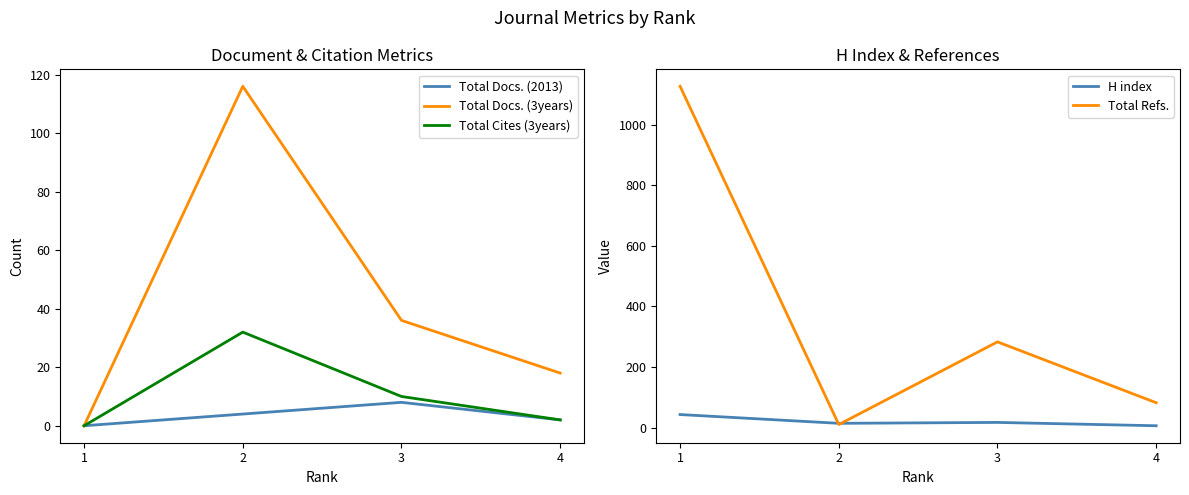

Between 4 and 3, which is larger?

3